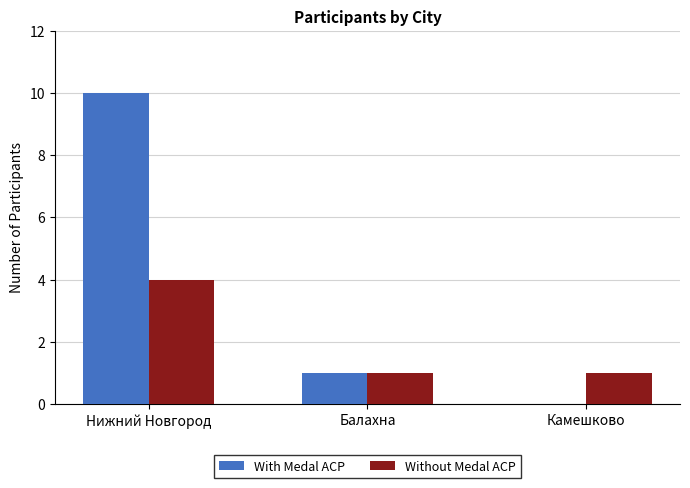

What is the maximum value for Without Medal ACP?

4